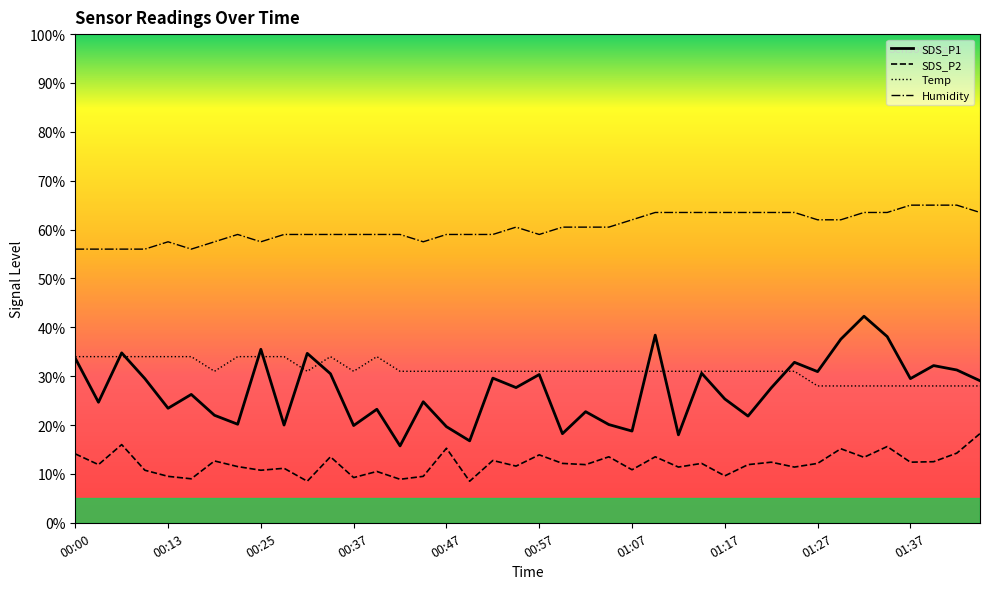

True or false: Humidity and SDS_P1 intersect in this chart.

False